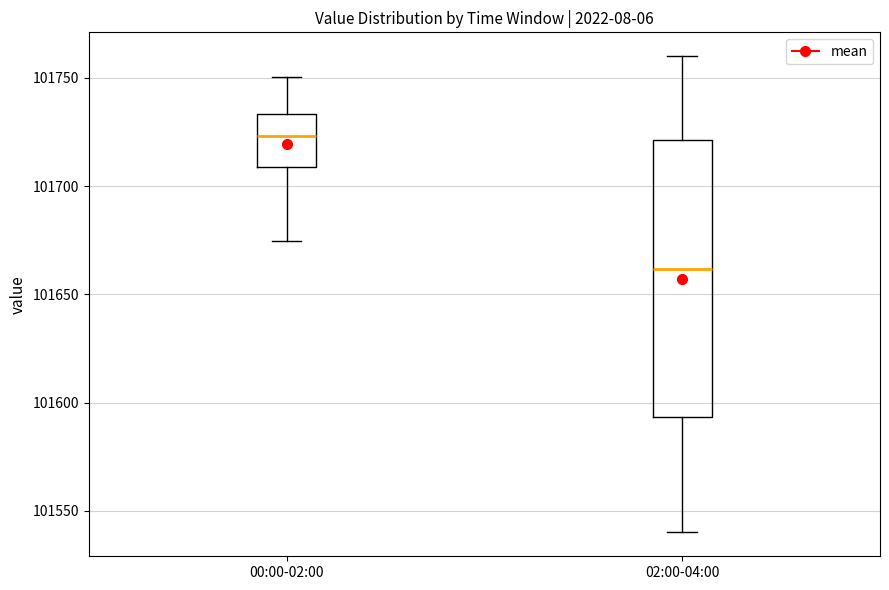

Which box's median line is the lowest?

02:00-04:00